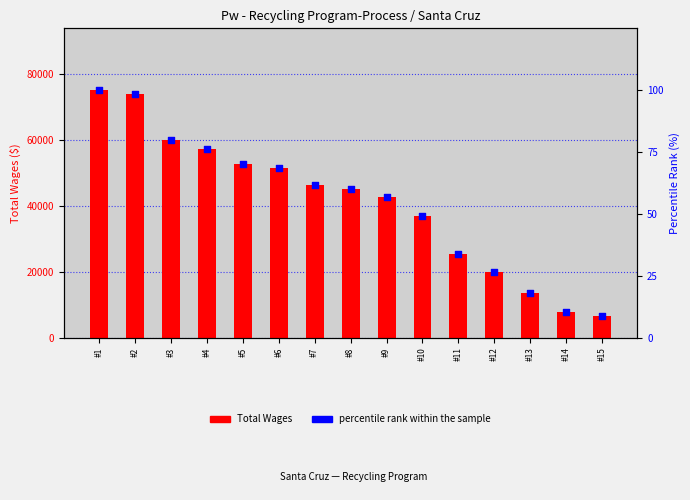

What are all the series names shown in the legend?

Total Wages, percentile rank within the sample